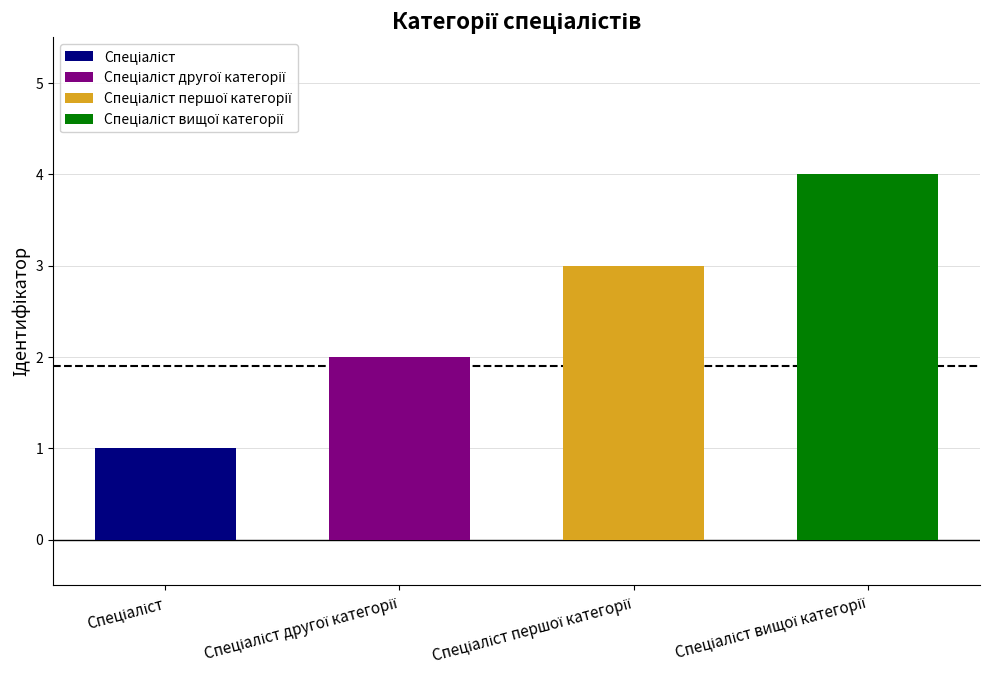

How many values exceed 3?

1